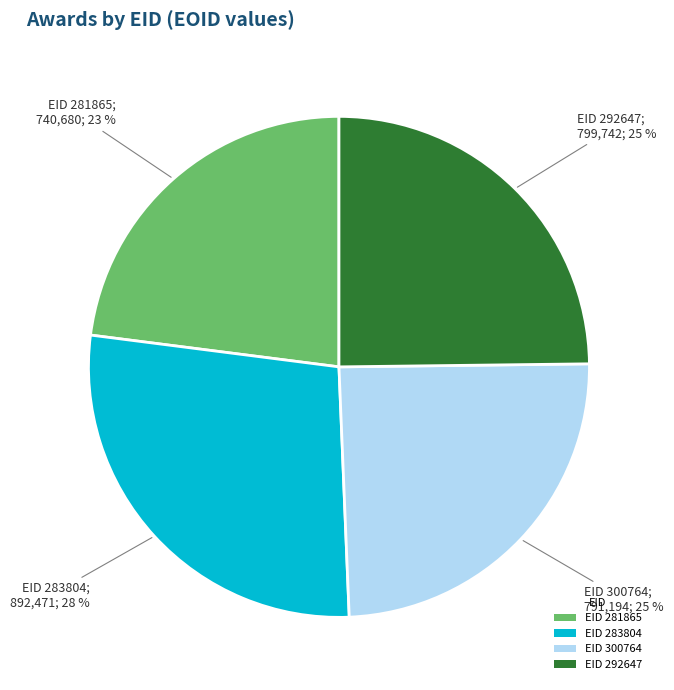

What is the ratio of the value at EID 283804 to the value at EID 300764?

1.1